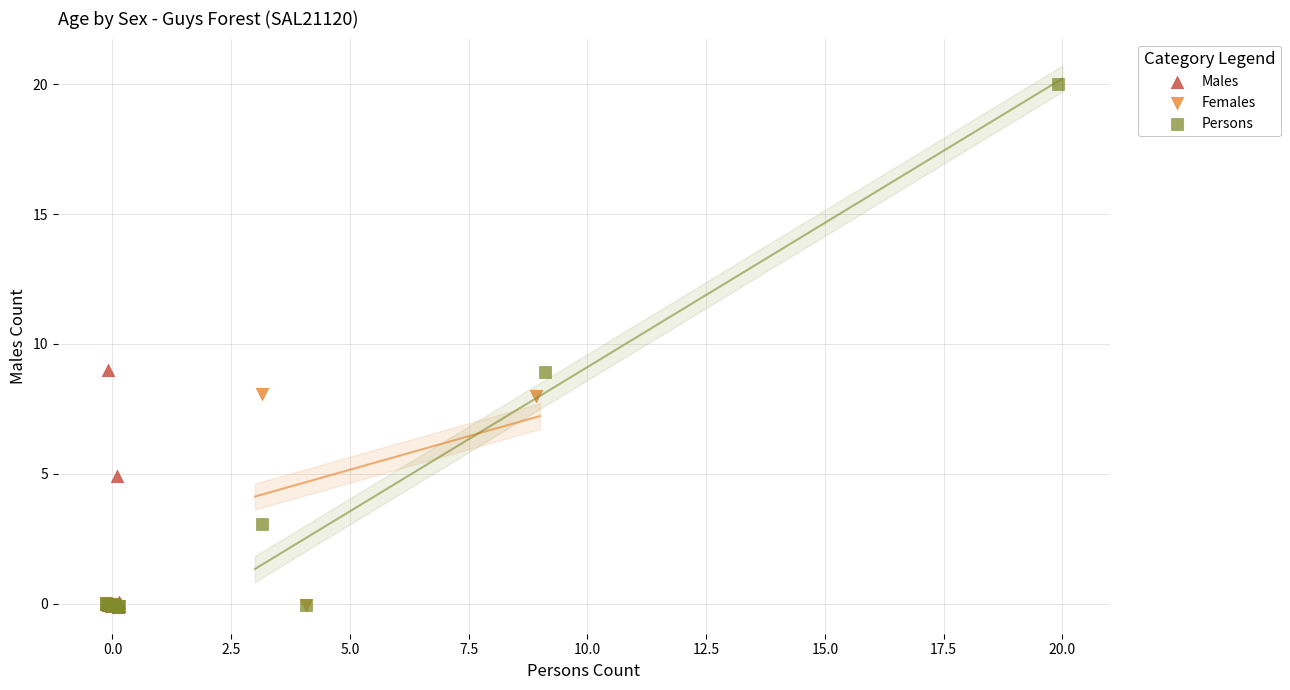

Which series has the largest Y range (max minus min)?

Persons